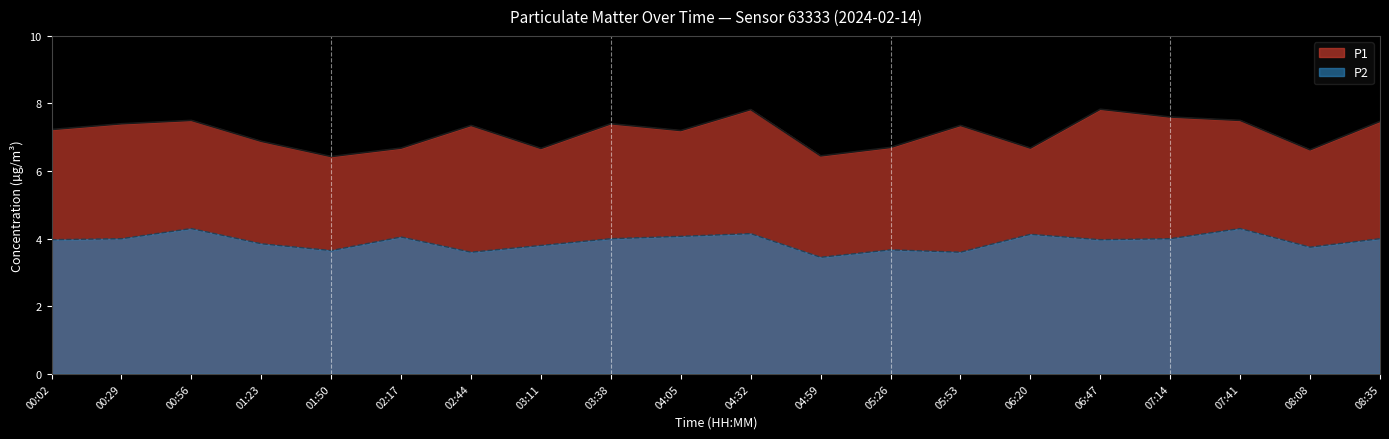

Does the chart have visible grid lines?

No